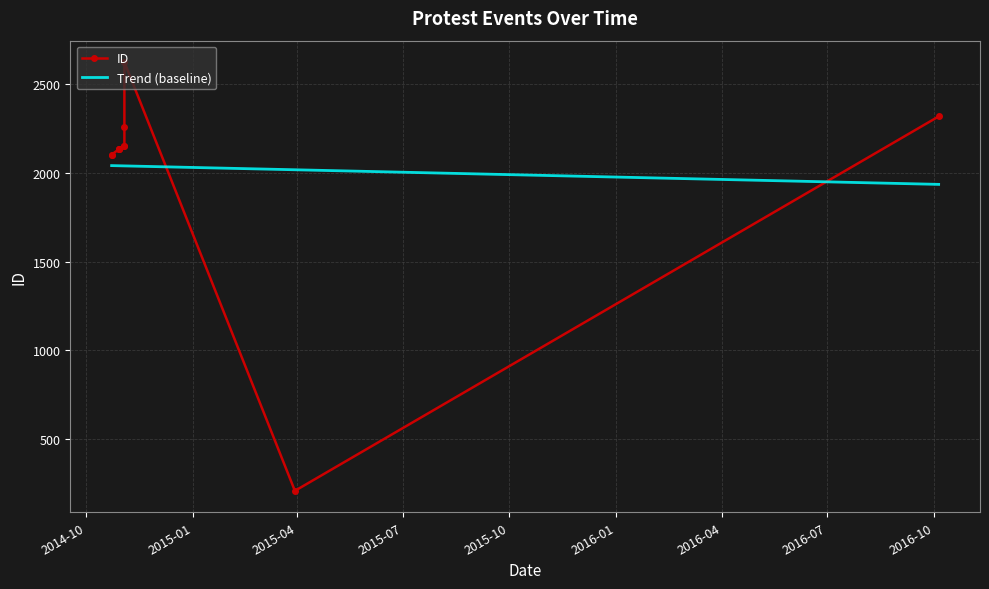

Between 2014-11-03 and 2014-10-23, which is larger?

2014-11-03